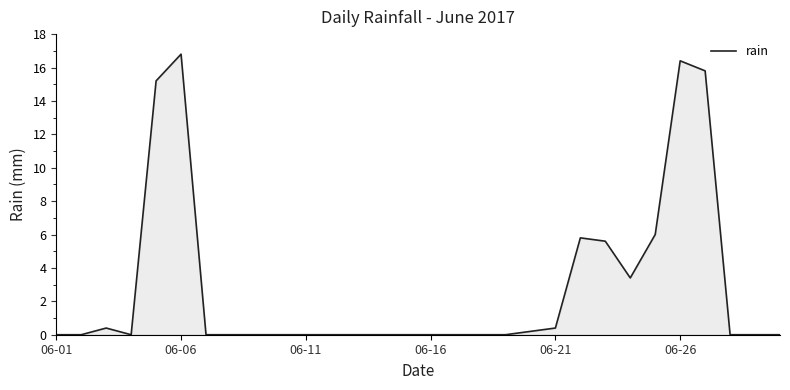

What is the maximum value shown in the chart?

16.8